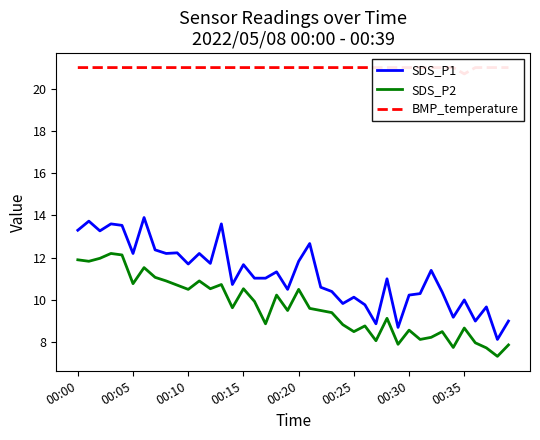

Which series has the largest range (max minus min)?

SDS_P1